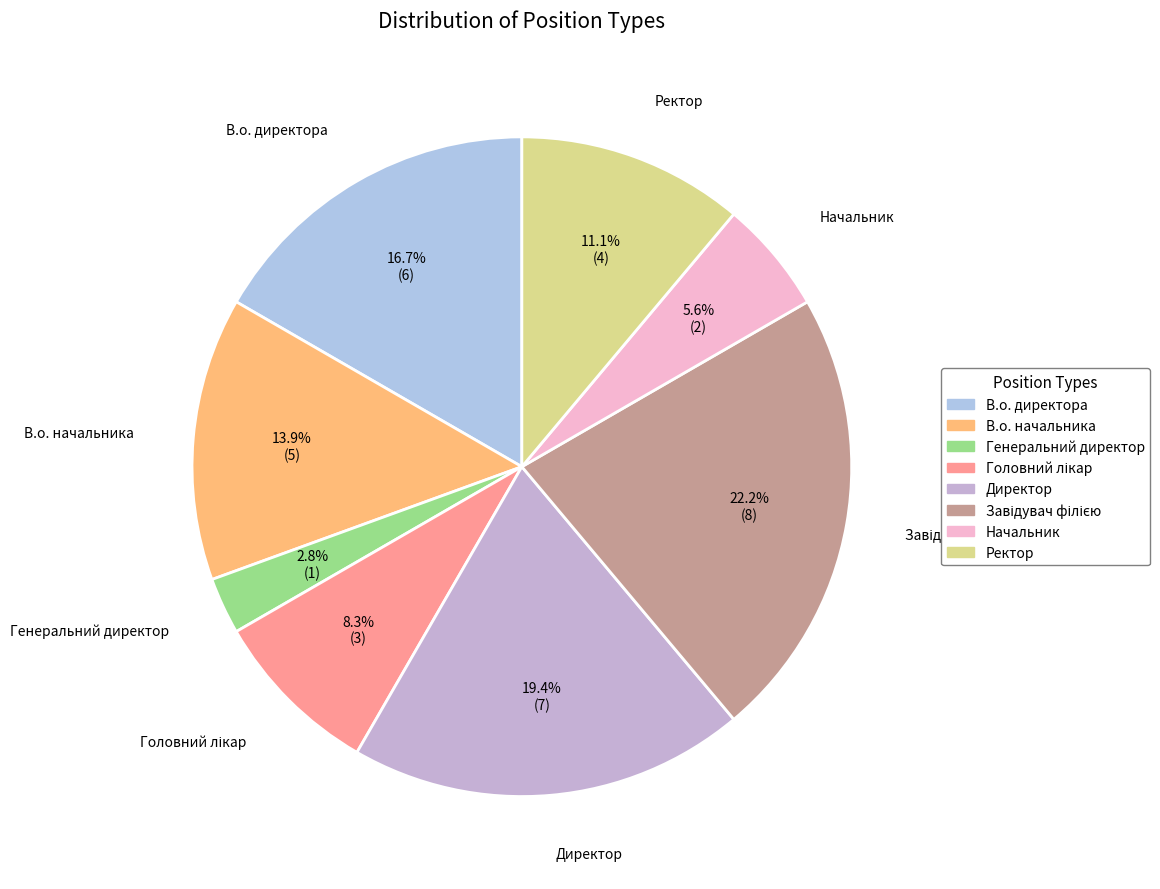

Is there any slice that represents more than half of the pie?

No